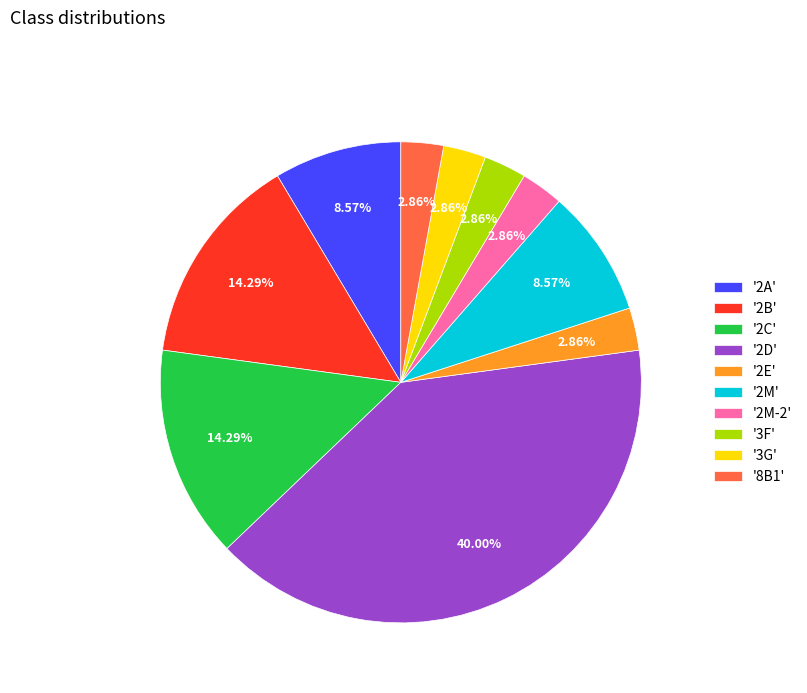

Do '2E' and '2A' together represent more than half of the pie?

No